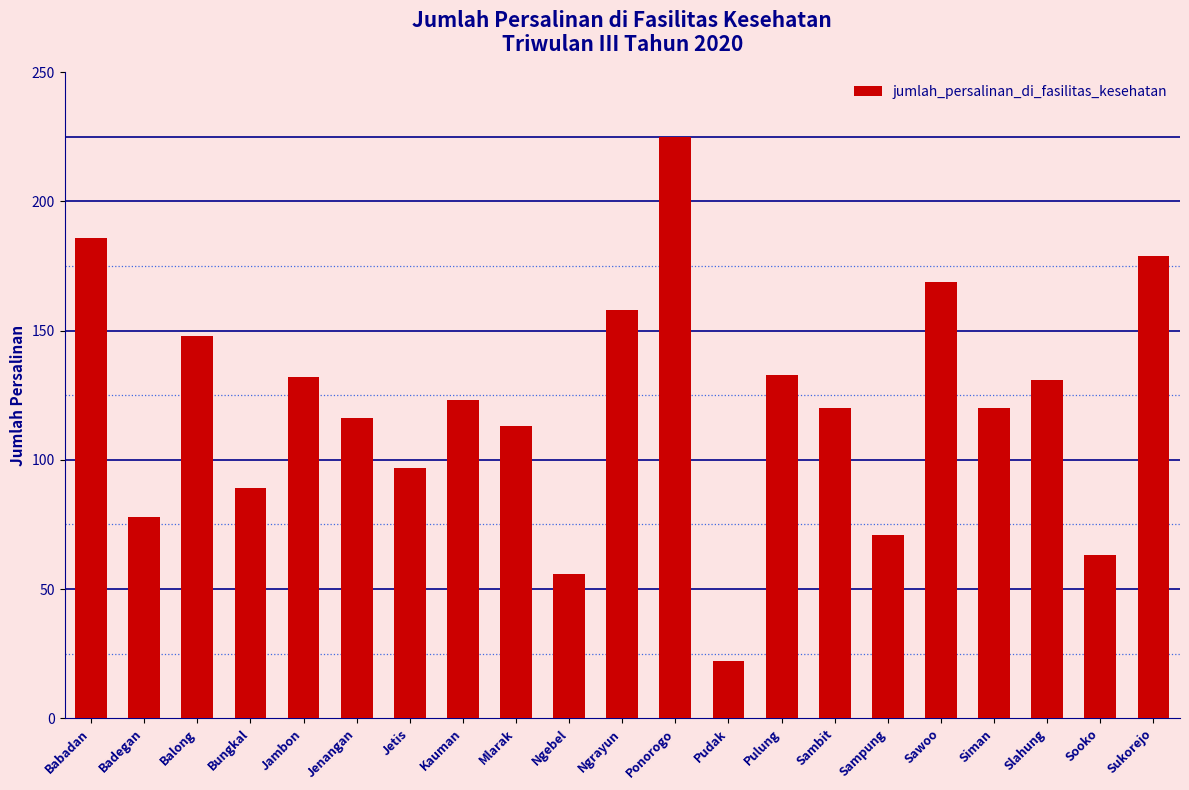

Reading right to left, transcribe all the data shown in this chart.

179	63	131	120	169	71	120	133	22	225	158	56	113	123	97	116	132	89	148	78	186